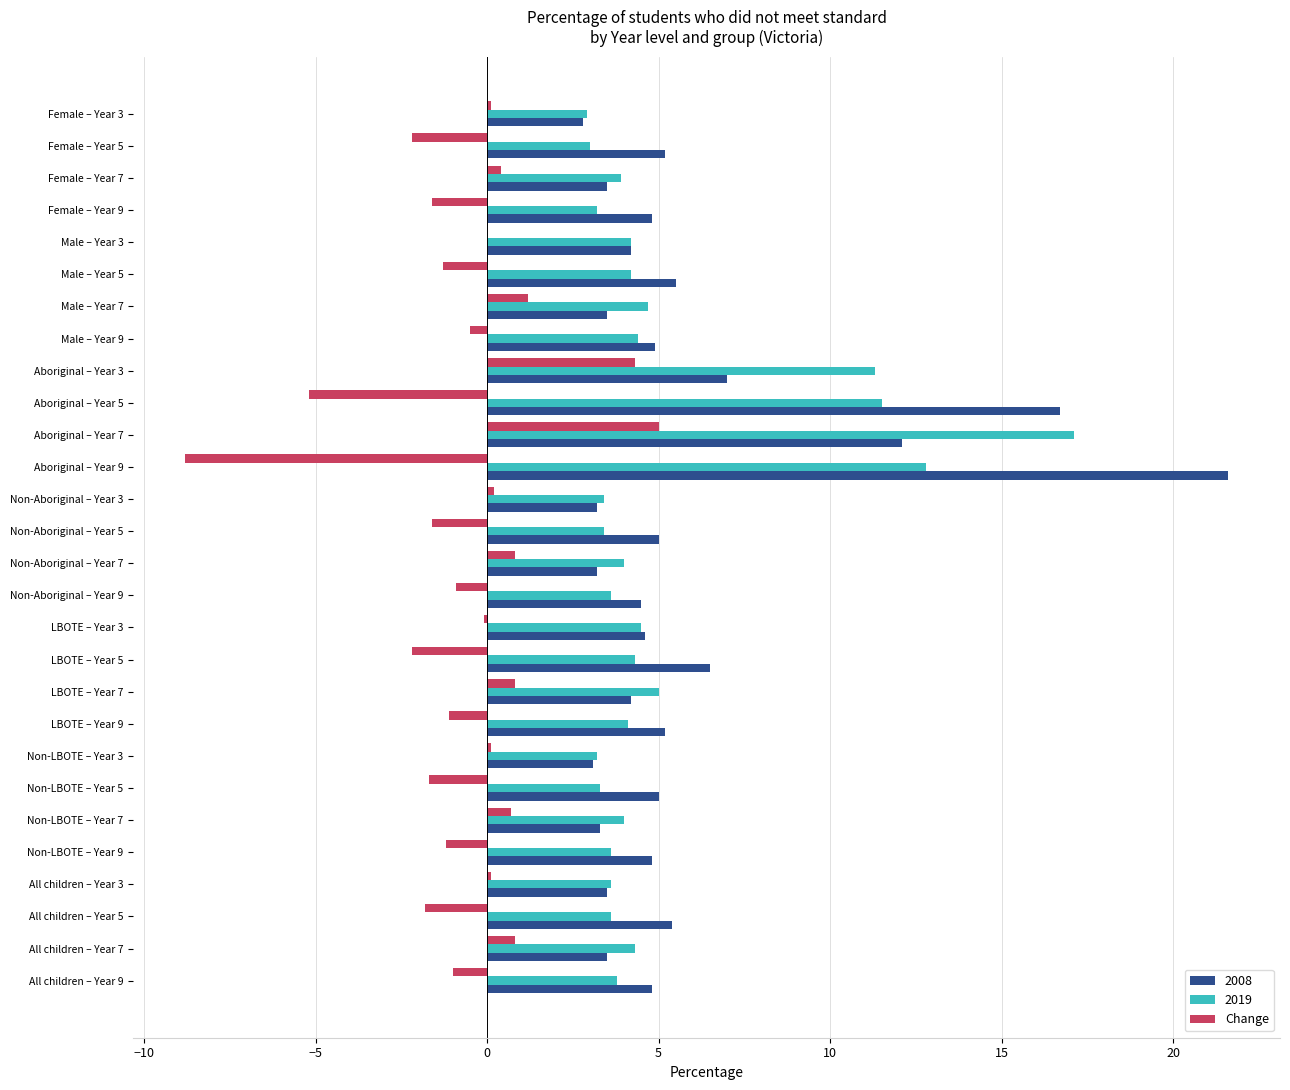

What is the greatest value displayed?

21.6